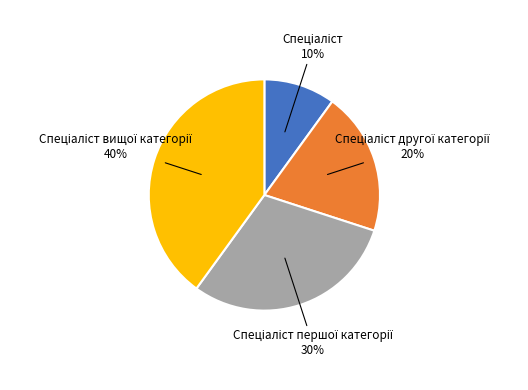

Is there a majority slice in this chart?

No